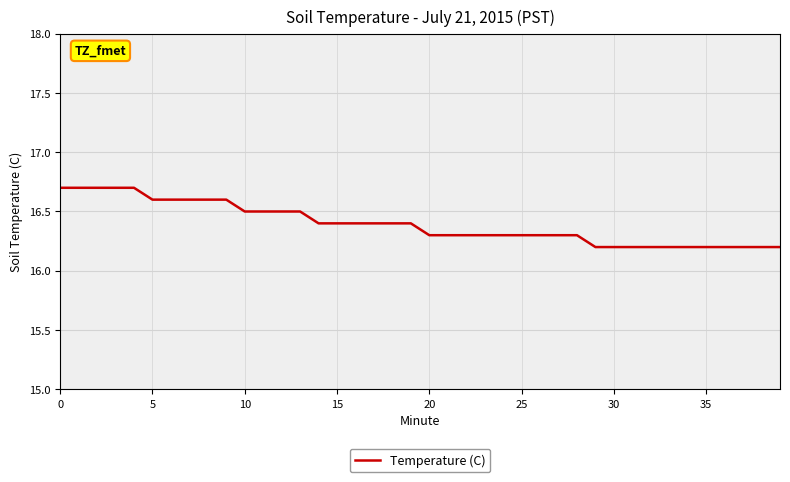

What is the sum of all values?

655.8